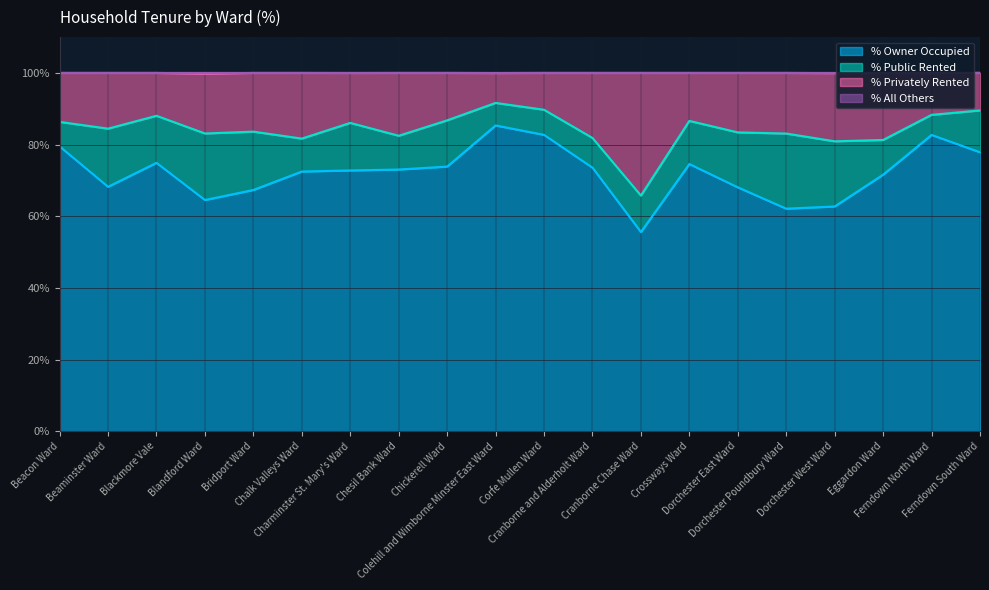

What is the highest value of the % Owner Occupied series?

85.3